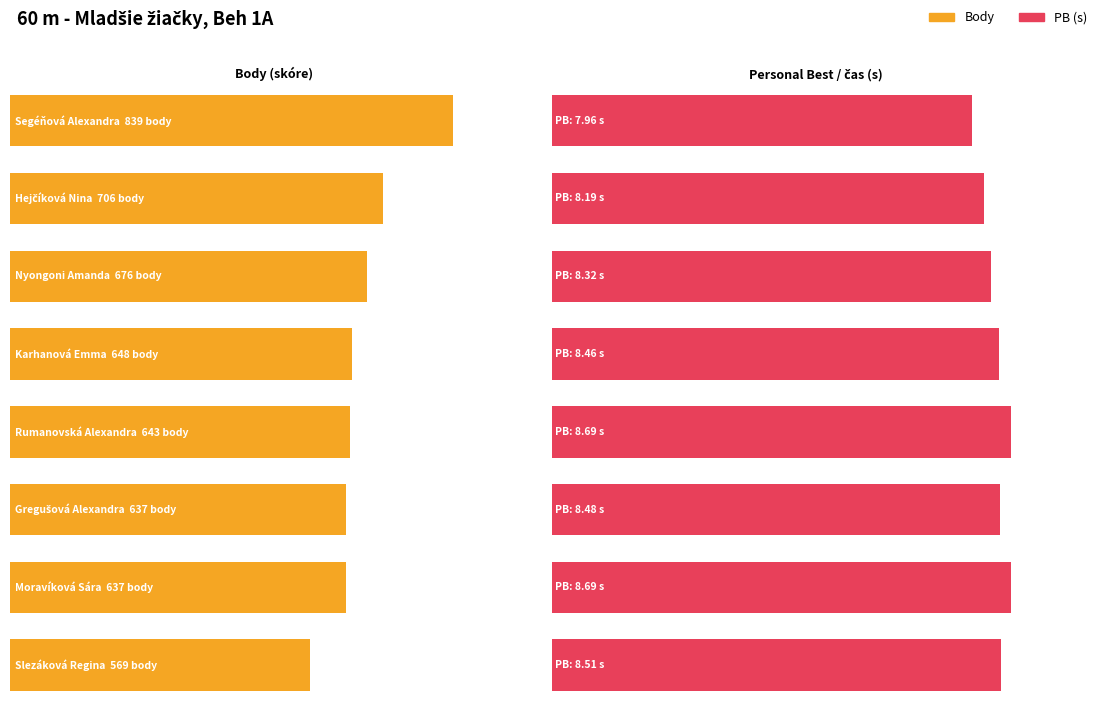

Is it true that PB_scaled equals 3.2 at Rumanovská Alexandra?

False